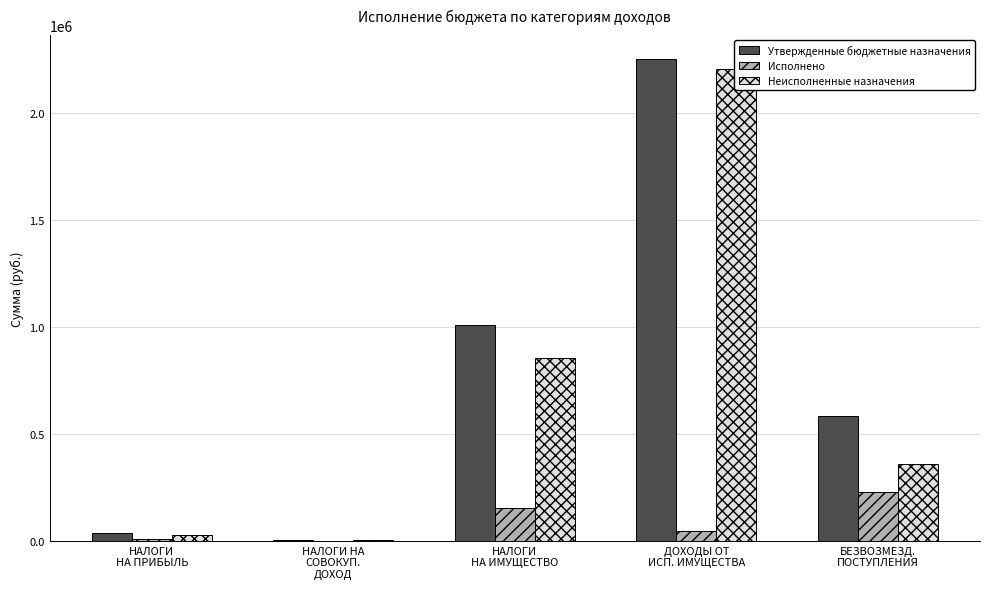

Are the bars horizontal?

No